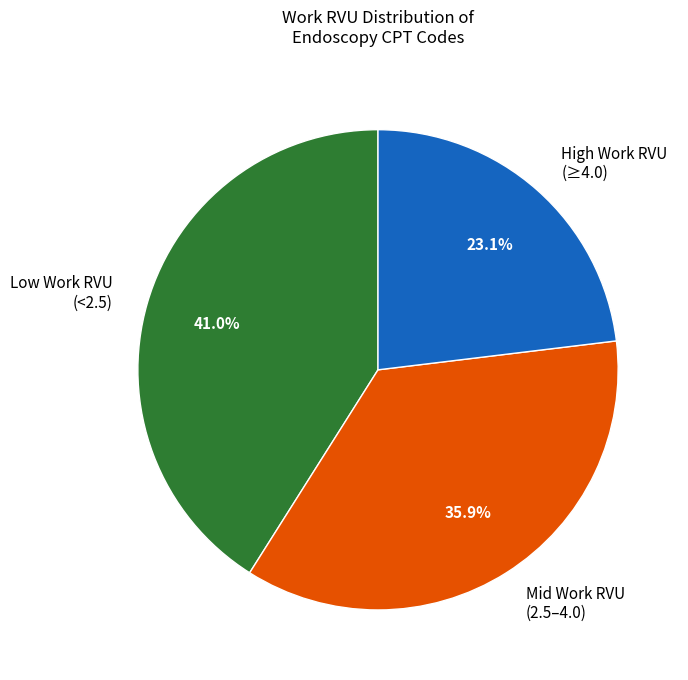

How many slices are in this pie chart?

3